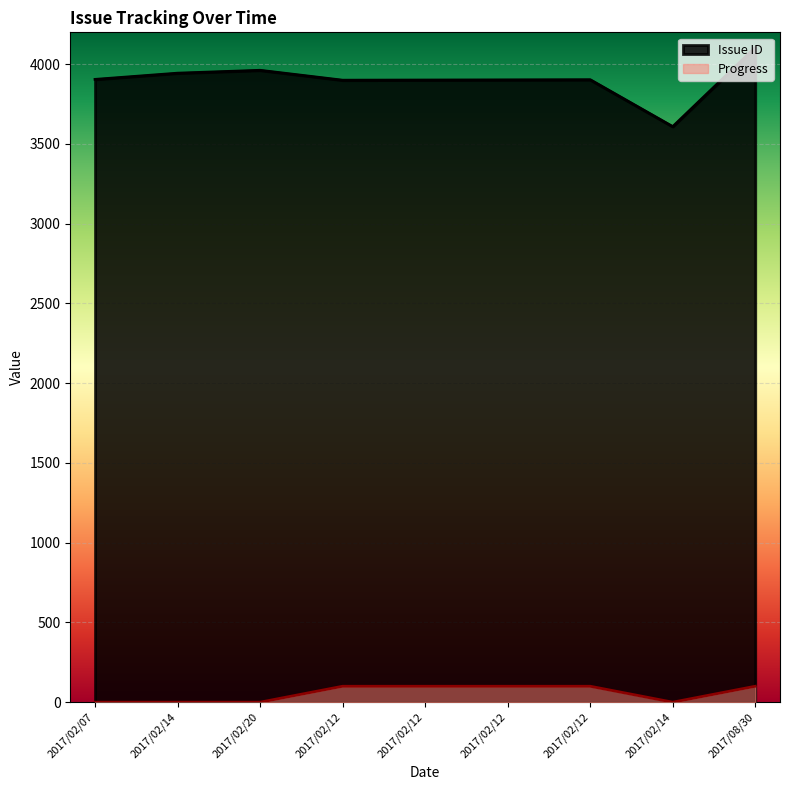

The value of Progress at 2017/02/14 is 0. True or false?

True